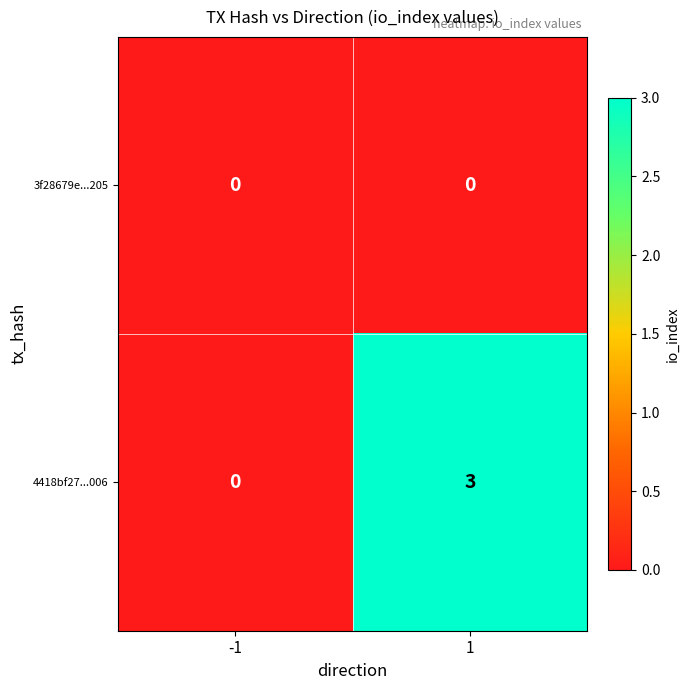

At how many categories does at least one series exceed 2?

1